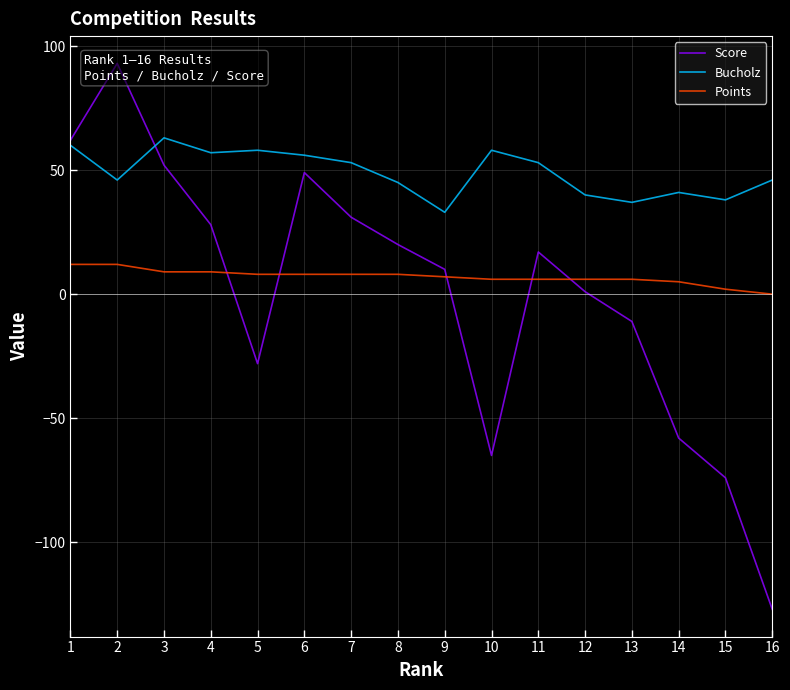

At which category does Score reach its first local peak?

2